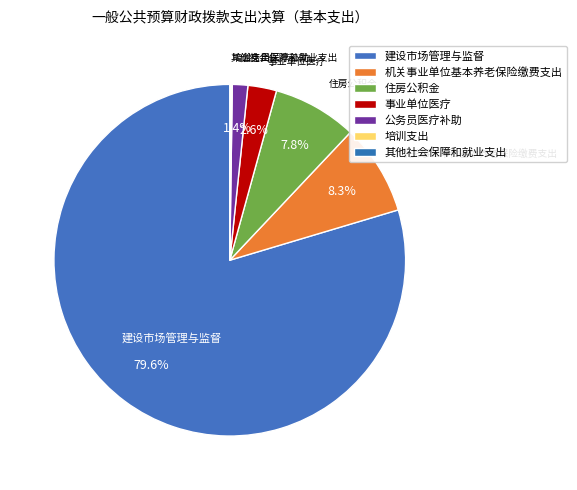

The 建设市场管理与监督 slice represents 80% of the pie. True or false?

True